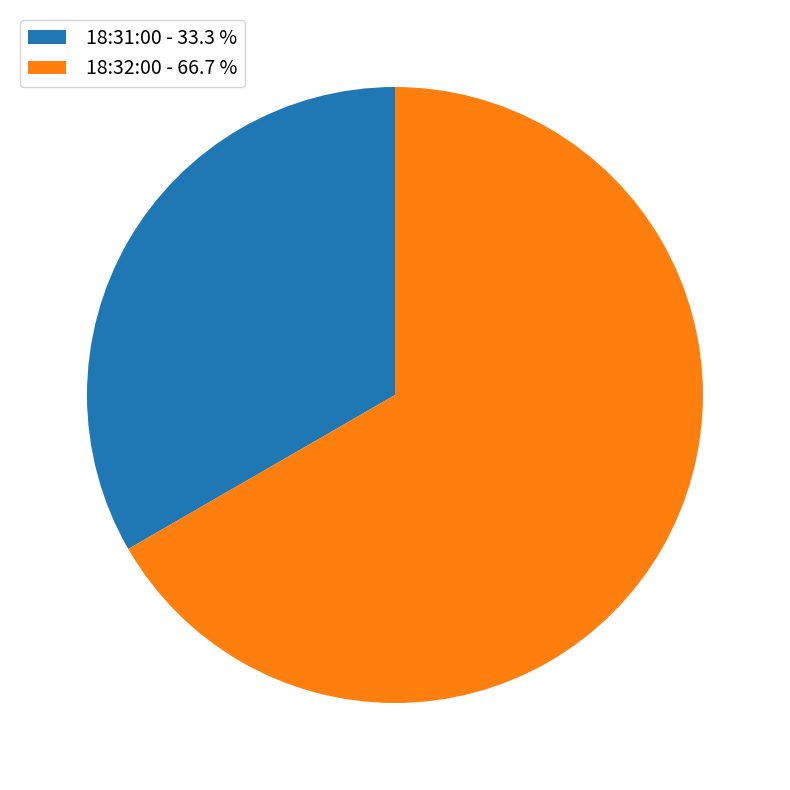

Approximately how many times larger is the value at 18:31:00 - 33.3 % compared to 18:32:00 - 66.7 %?

0.5